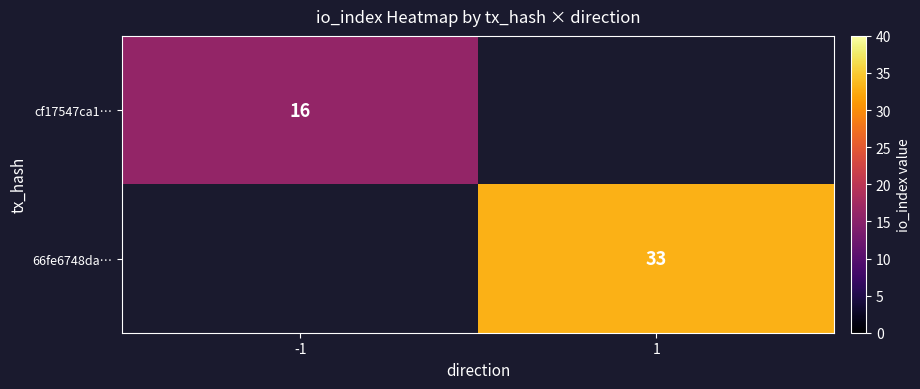

Is it true that cf17547ca1… equals 6.8 at -1?

False